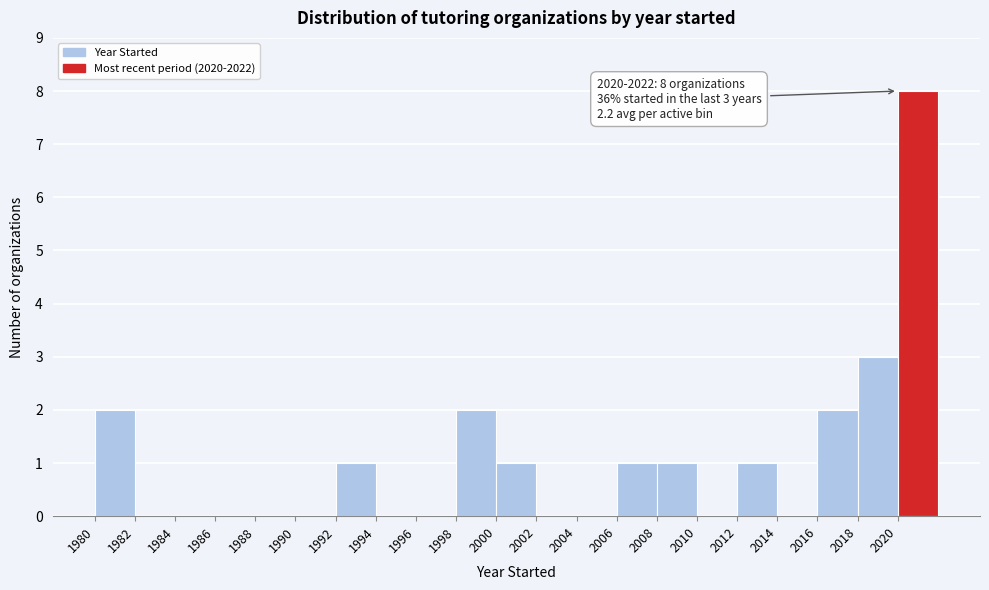

Which range on the x-axis has the tallest bar?

2020 to 2022